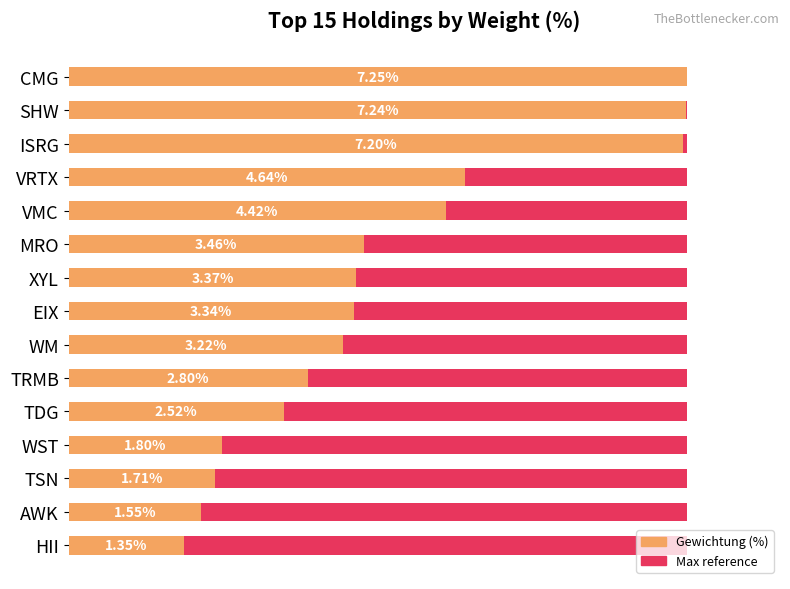

Count the number of data series in this chart.

2